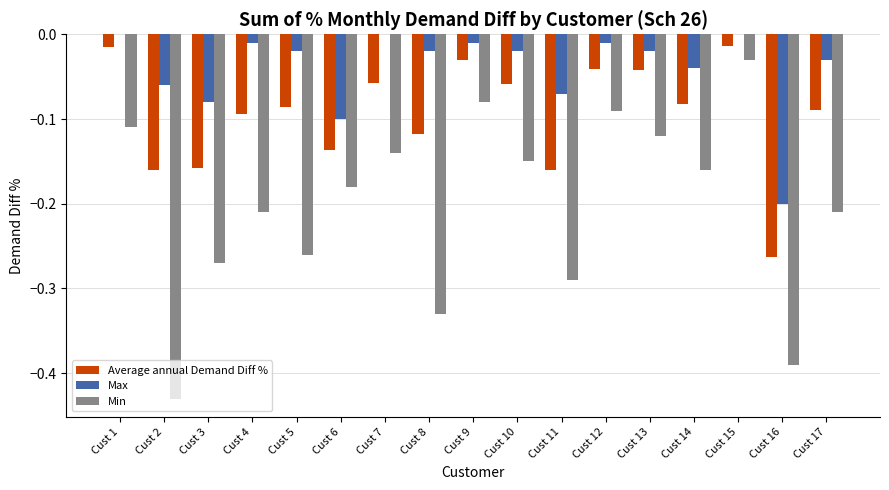

Between Cust 6 and Cust 15, which series saw the biggest shift?

Min